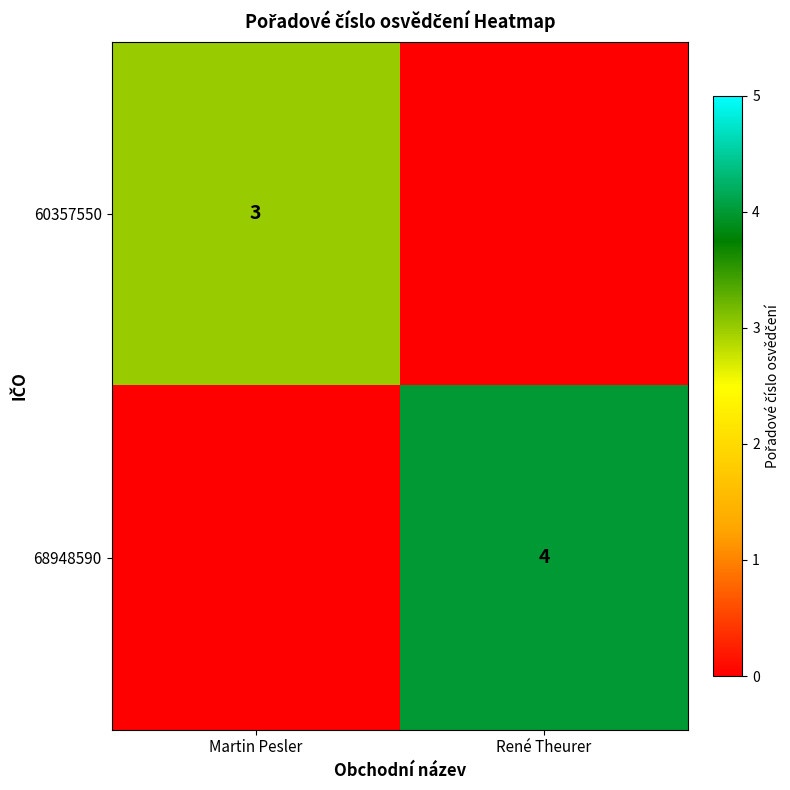

The 68948590 series shows 7 at René Theurer. True or false?

False